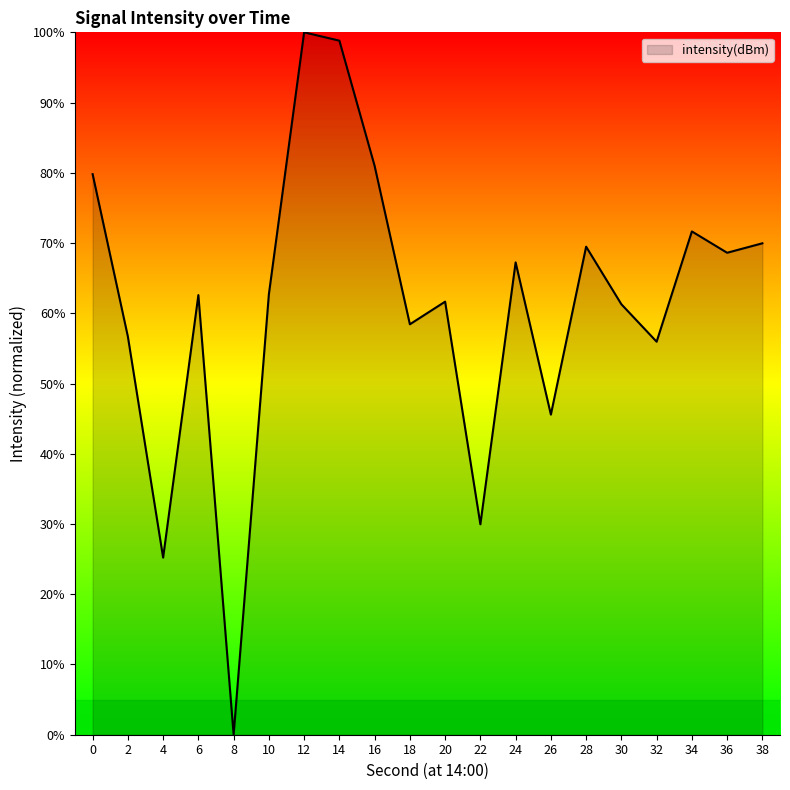

Between 18 and 38, which is larger?

38